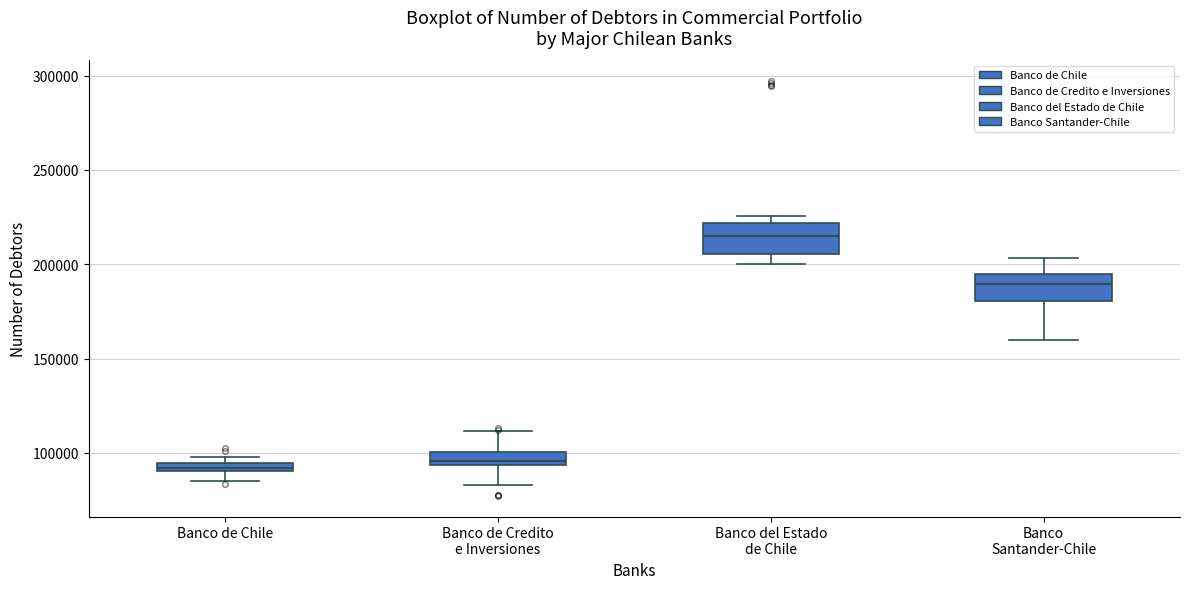

Where is the lower edge of the box for Banco de Chile on the y-axis? The values are not printed on the chart, so give them approximately, as read against the axis.

90000